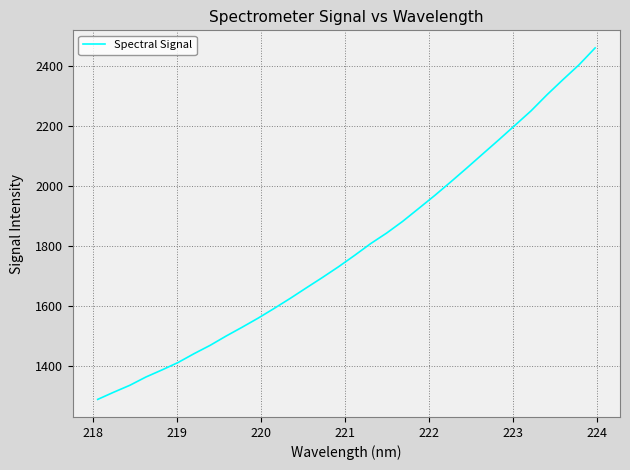

What is the minimum value shown in the chart?

1287.4